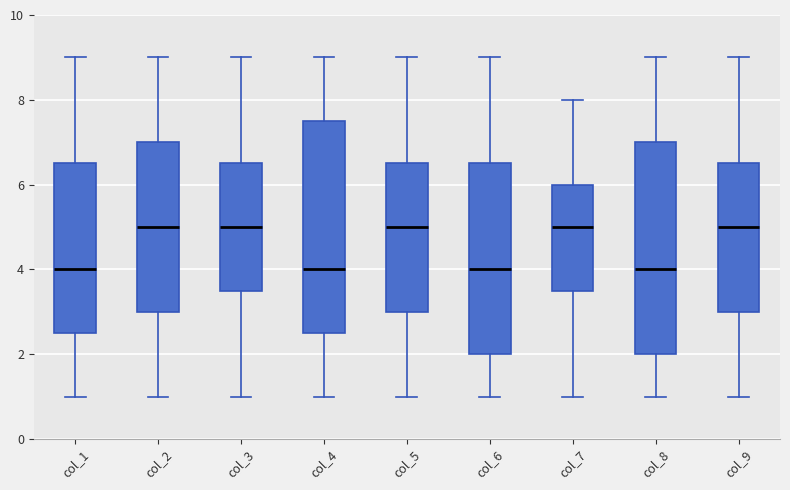

Reading left to right, read every box against the y-axis: the position of its median line, the range the box covers, and the ends of its whiskers. The values are not printed on the chart, so give them approximately, as read against the axis.

col_1: median 4.0, box 2.6 to 6.6, whiskers 1.0 to 9.0
col_2: median 5.0, box 3.0 to 7.0, whiskers 1.0 to 9.0
col_3: median 5.0, box 3.6 to 6.6, whiskers 1.0 to 9.0
col_4: median 4.0, box 2.6 to 7.6, whiskers 1.0 to 9.0
col_5: median 5.0, box 3.0 to 6.6, whiskers 1.0 to 9.0
col_6: median 4.0, box 2.0 to 6.6, whiskers 1.0 to 9.0
col_7: median 5.0, box 3.6 to 6.0, whiskers 1.0 to 8.0
col_8: median 4.0, box 2.0 to 7.0, whiskers 1.0 to 9.0
col_9: median 5.0, box 3.0 to 6.6, whiskers 1.0 to 9.0